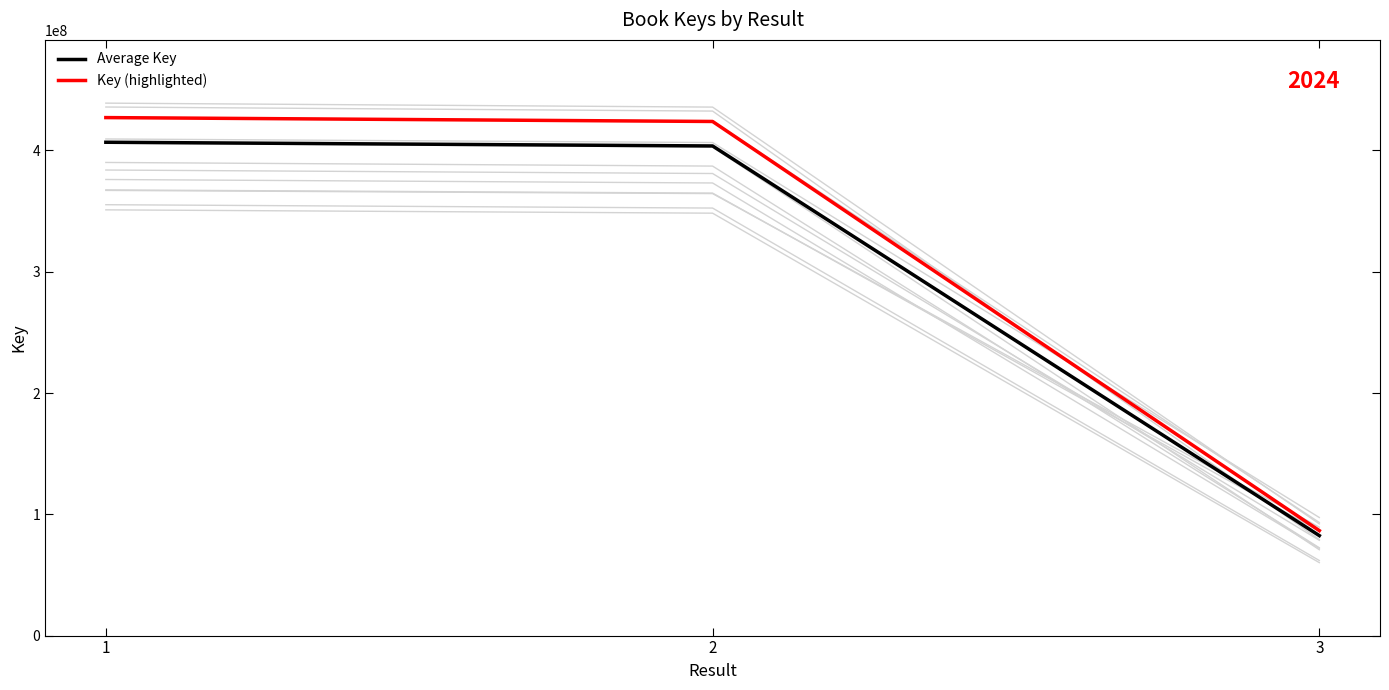

Rank the series by their maximum value, from highest to lowest.

Key (highlighted), Average Key